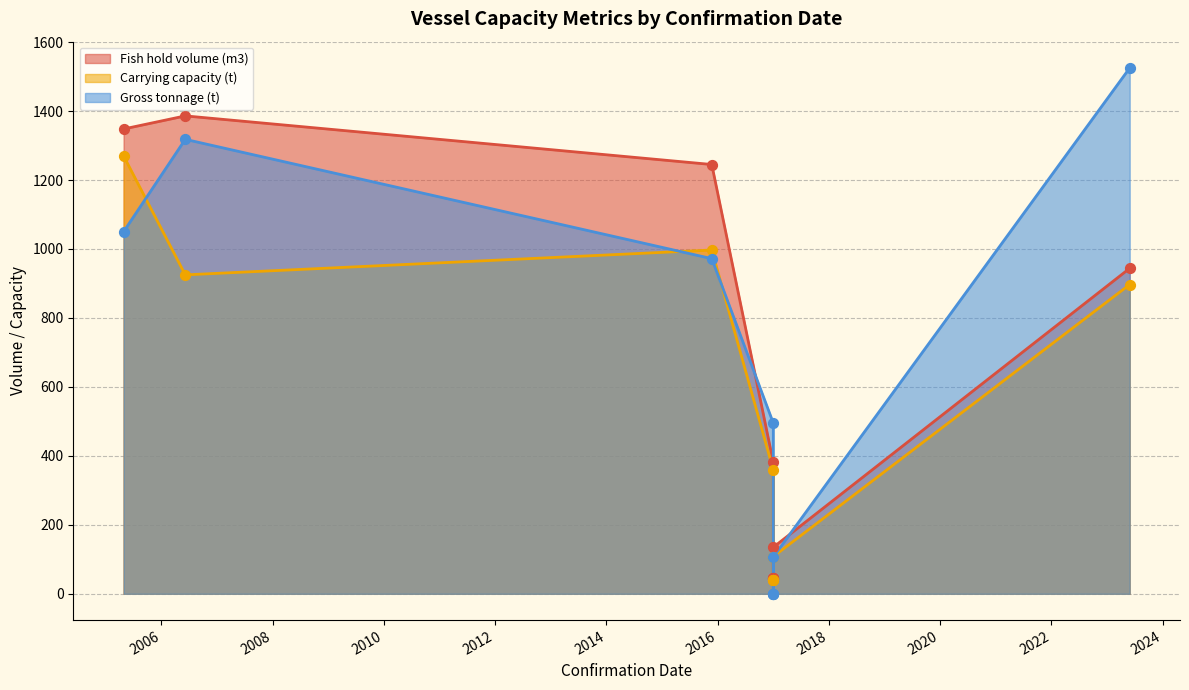

Is the value of Carrying capacity (t) at 2023-05-30 greater than the value of Fish hold volume (m3) at 2006-06-07?

No